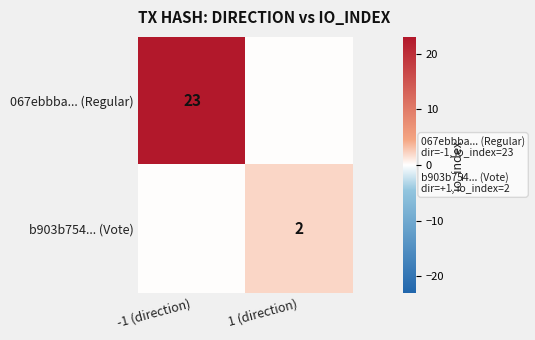

The b903b754... (Vote) series shows 4 at 1 (direction). True or false?

False